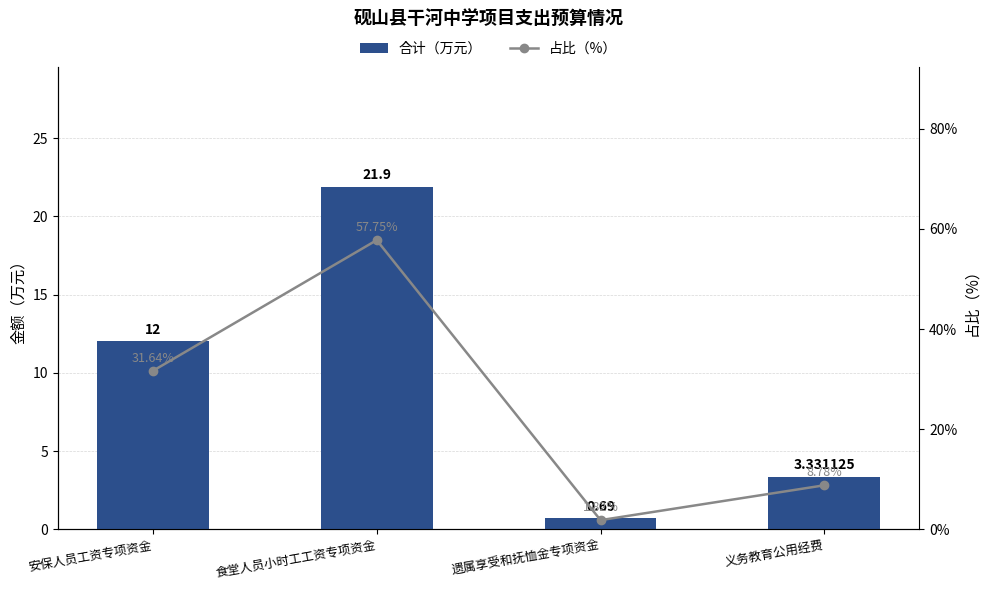

Which category has the lowest value across all series?

遗属享受和抚恤金专项资金